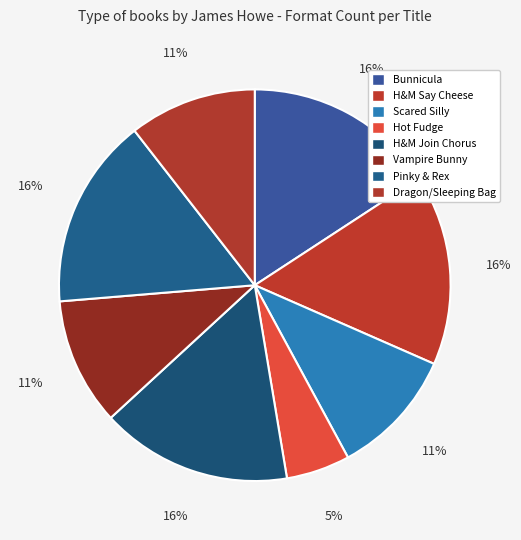

How many slices are in this pie chart?

8